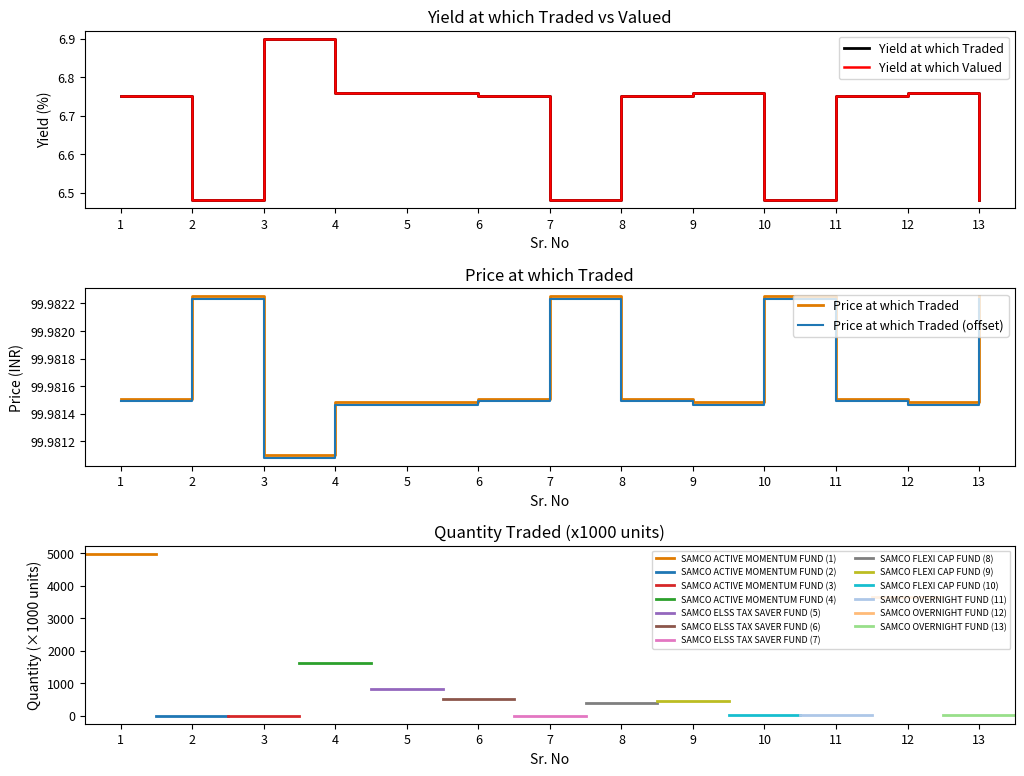

True or false: Price at which Traded and Price at which Traded (offset) intersect in this chart.

False